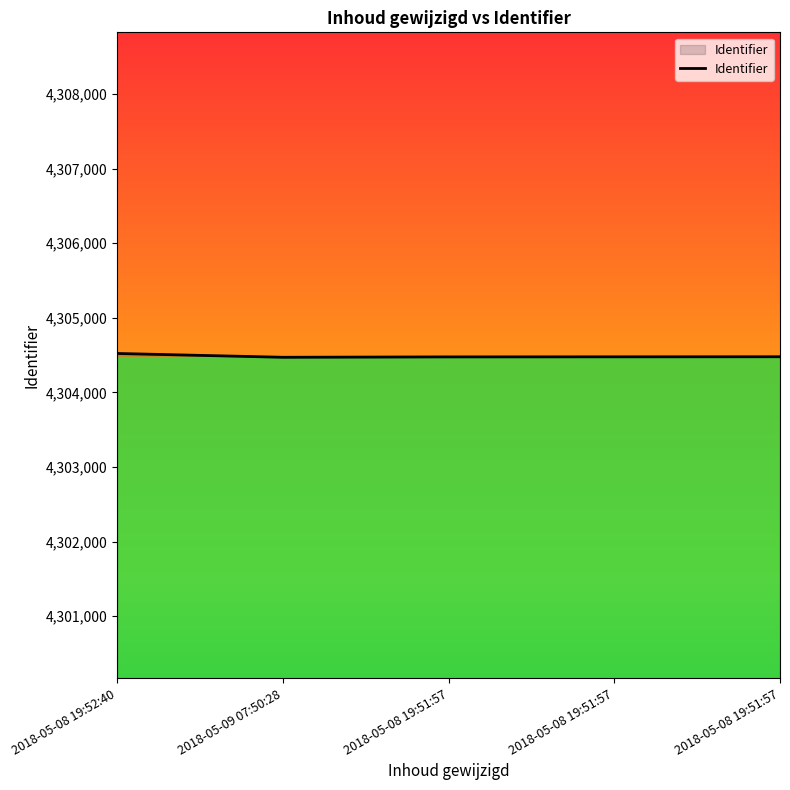

Which has a higher value, 2018-05-08 19:52:40 or 2018-05-09 07:50:28?

2018-05-08 19:52:40